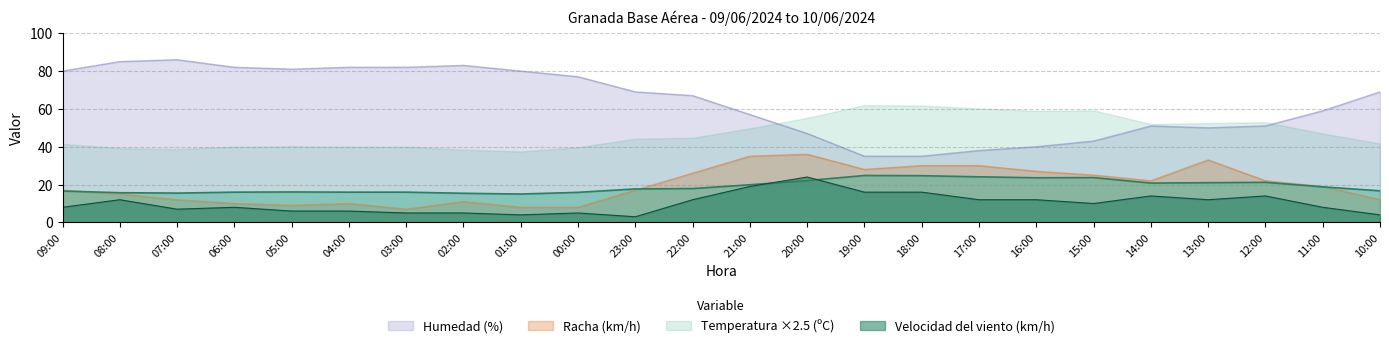

True or false: Temperatura (ºC) and Humedad (%) cross at least once.

False